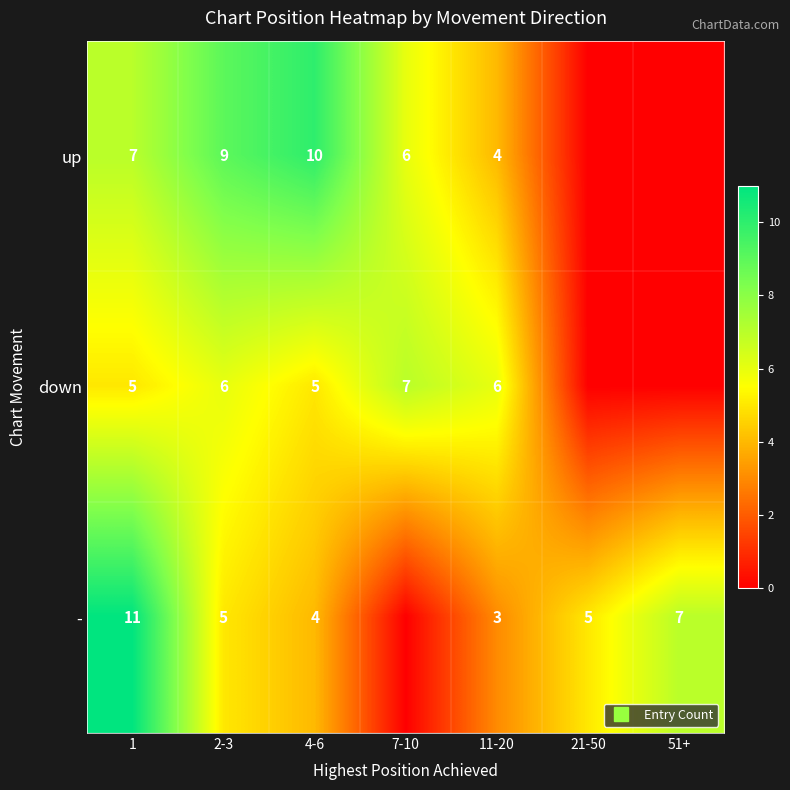

What is the sum of the up values at 4-6 and 21-50?

10